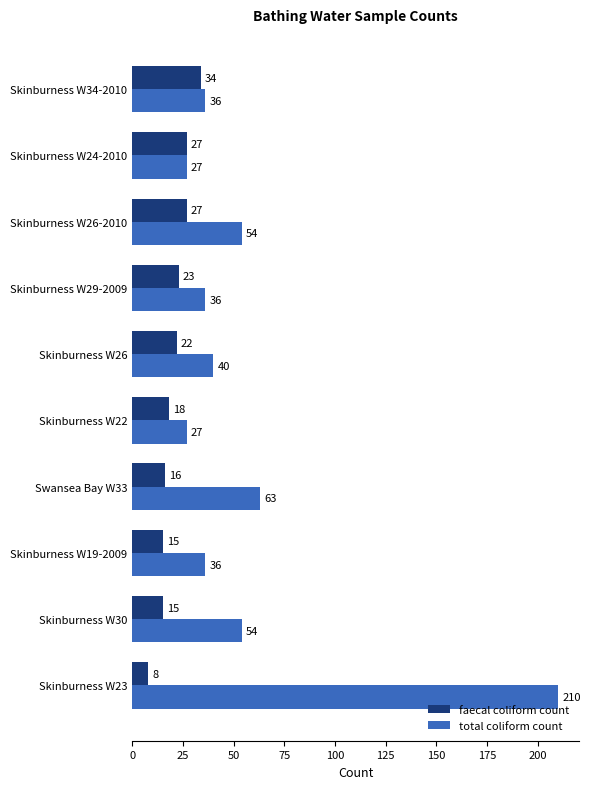

Is the value of faecal coliform count at Skinburness W26 greater than the value of total coliform count at Swansea Bay W33?

No